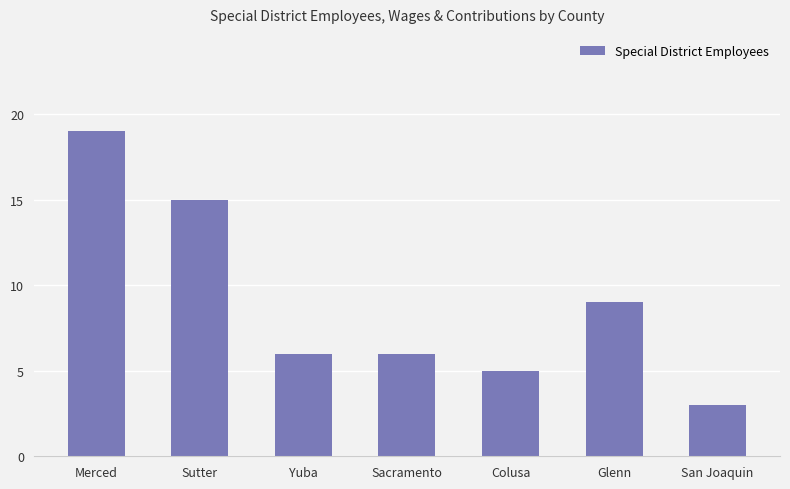

Where is the data nearest to the value 11?

Glenn